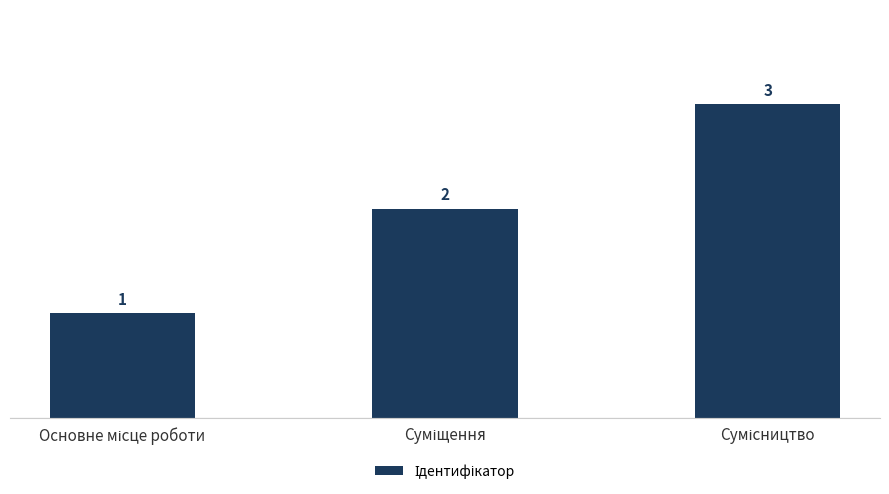

How many values are below 2?

1